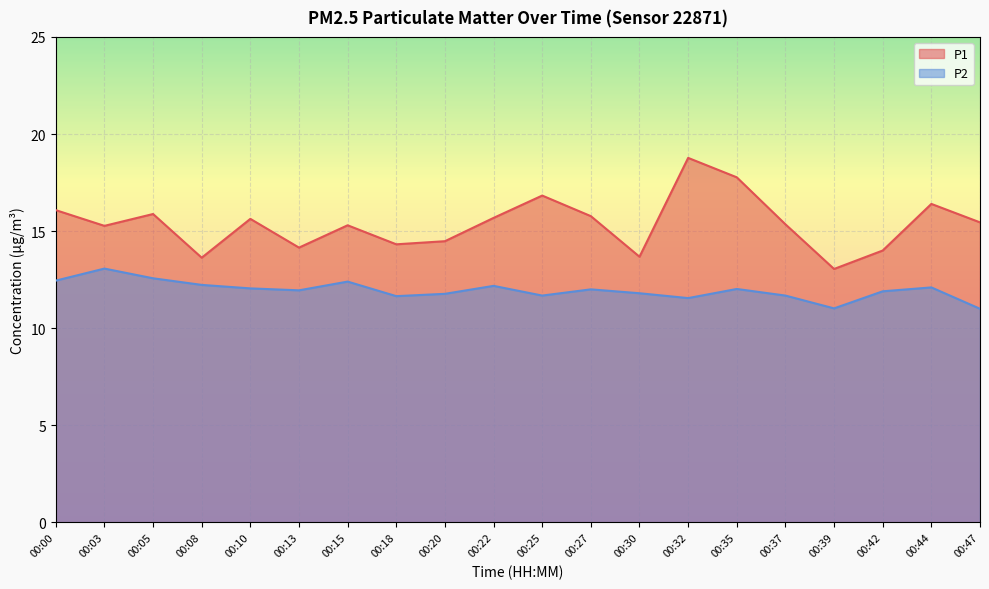

Rank the series by their average value, from highest to lowest.

P1, P2